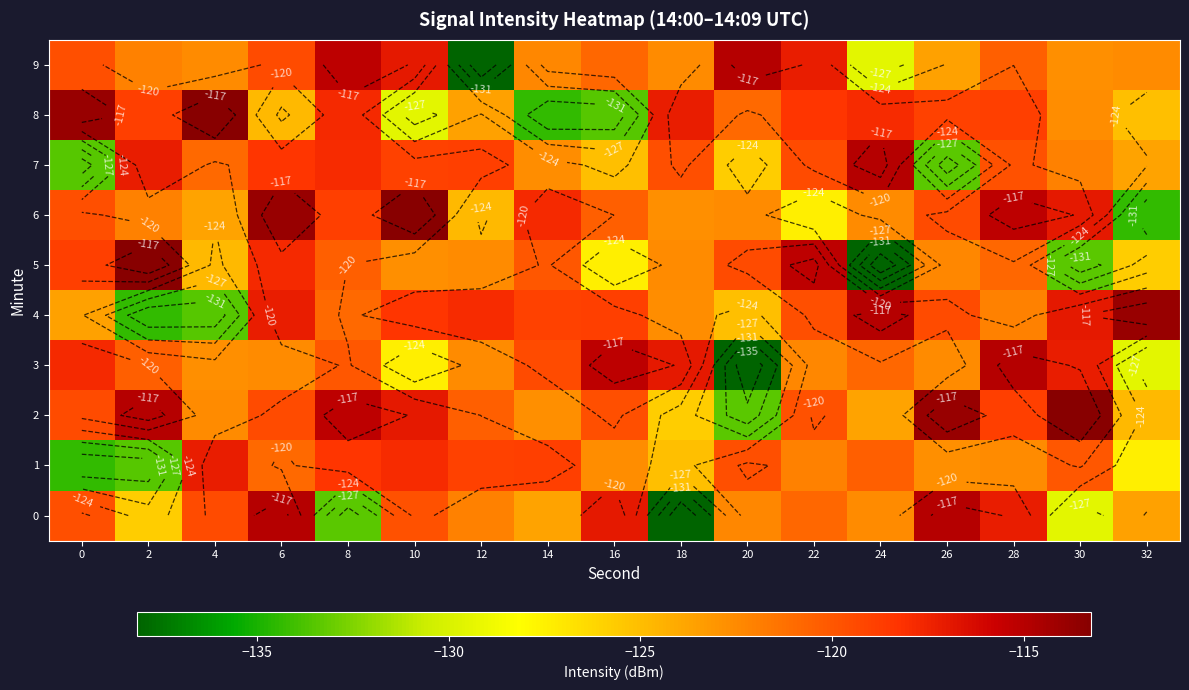

Is it true that 4 equals -31.0 at 10?

False